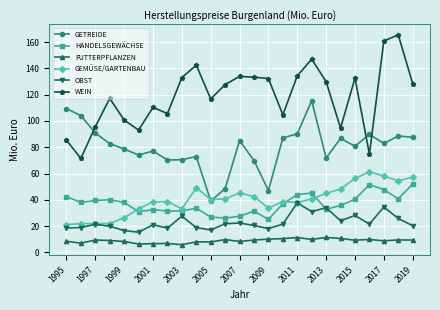

What is the value of the OBST point at the 3rd from the left?

21.3